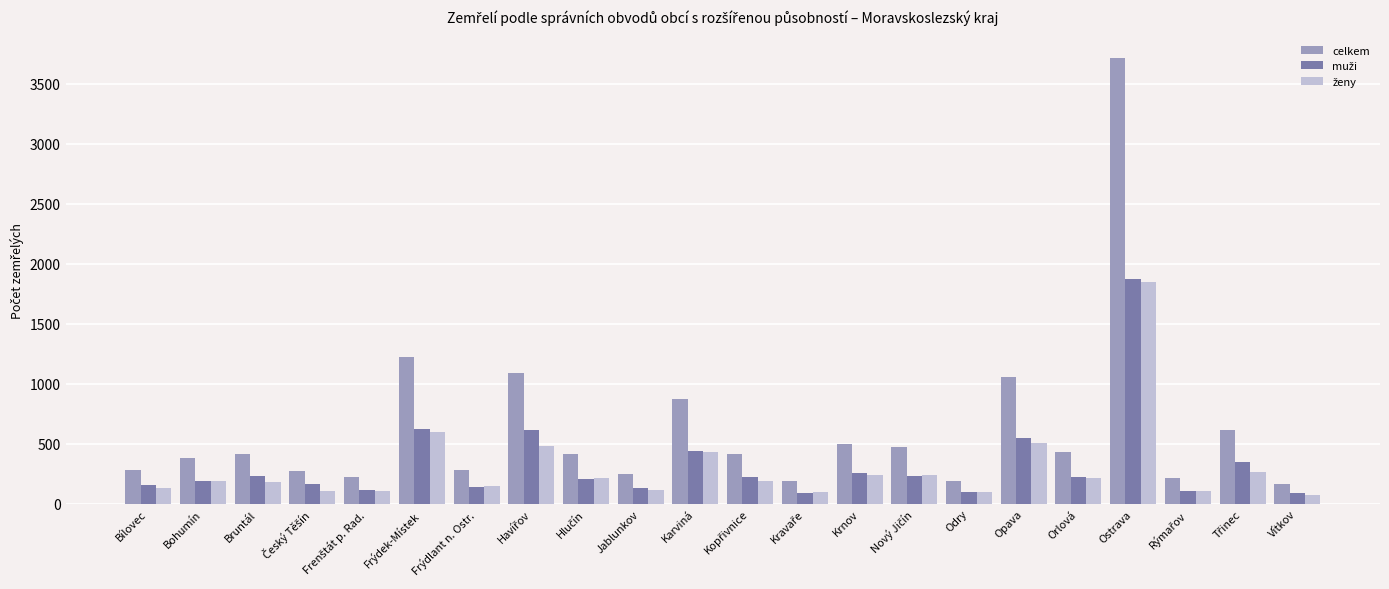

Where does the celkem series first go above 414?

Frýdek-Místek